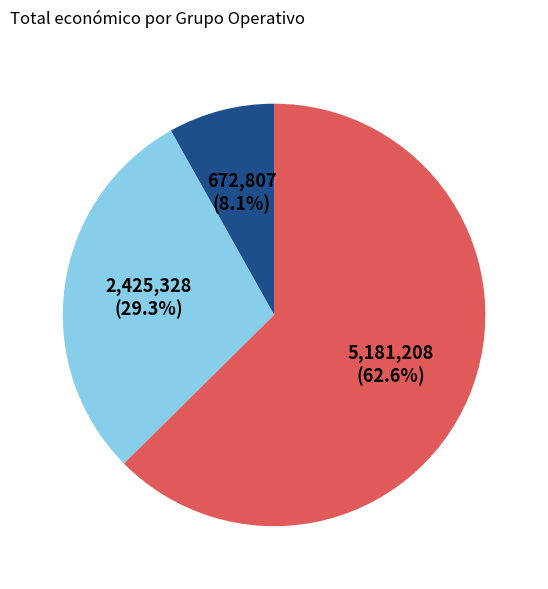

To the nearest percent, what is the average slice percentage?

33%